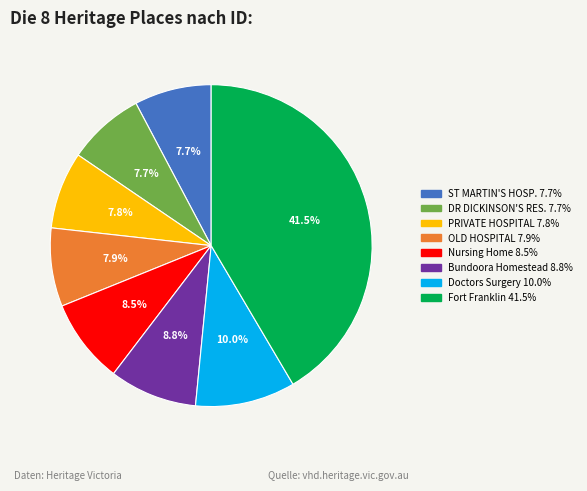

Does any single category account for the majority?

No